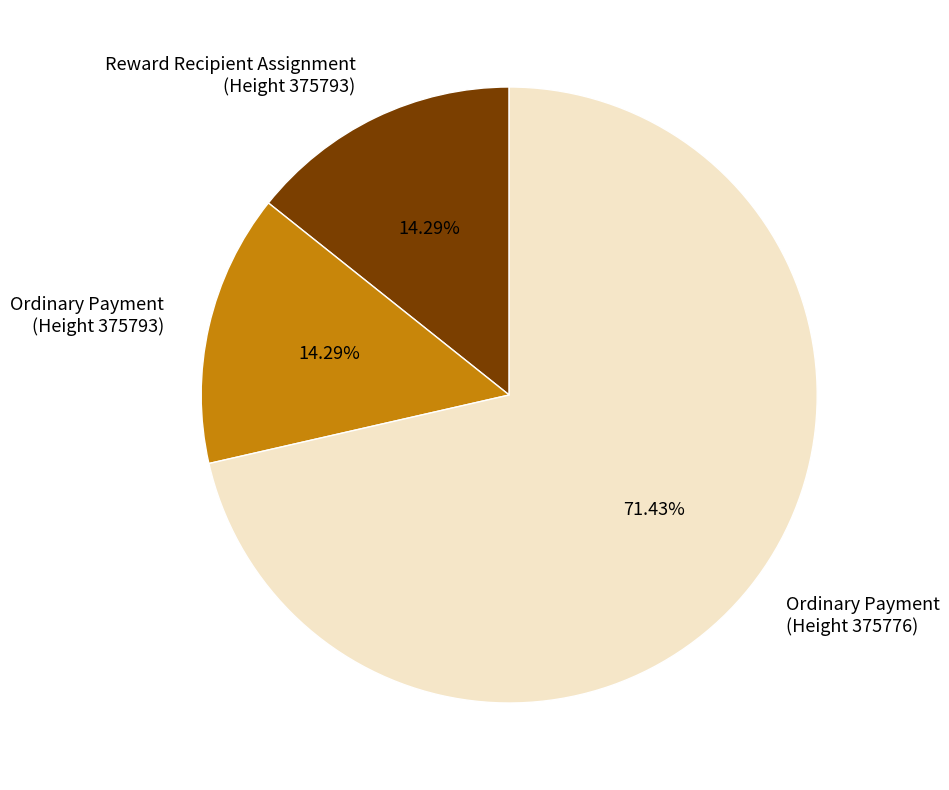

Count the number of slices in the pie.

3